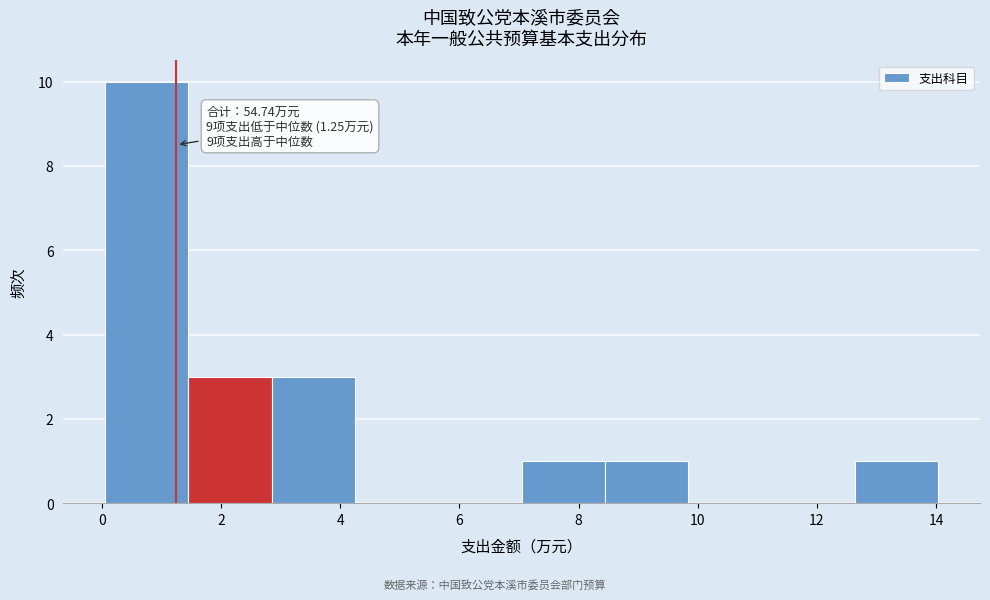

Which range on the x-axis has the tallest bar?

0.0 to 1.4